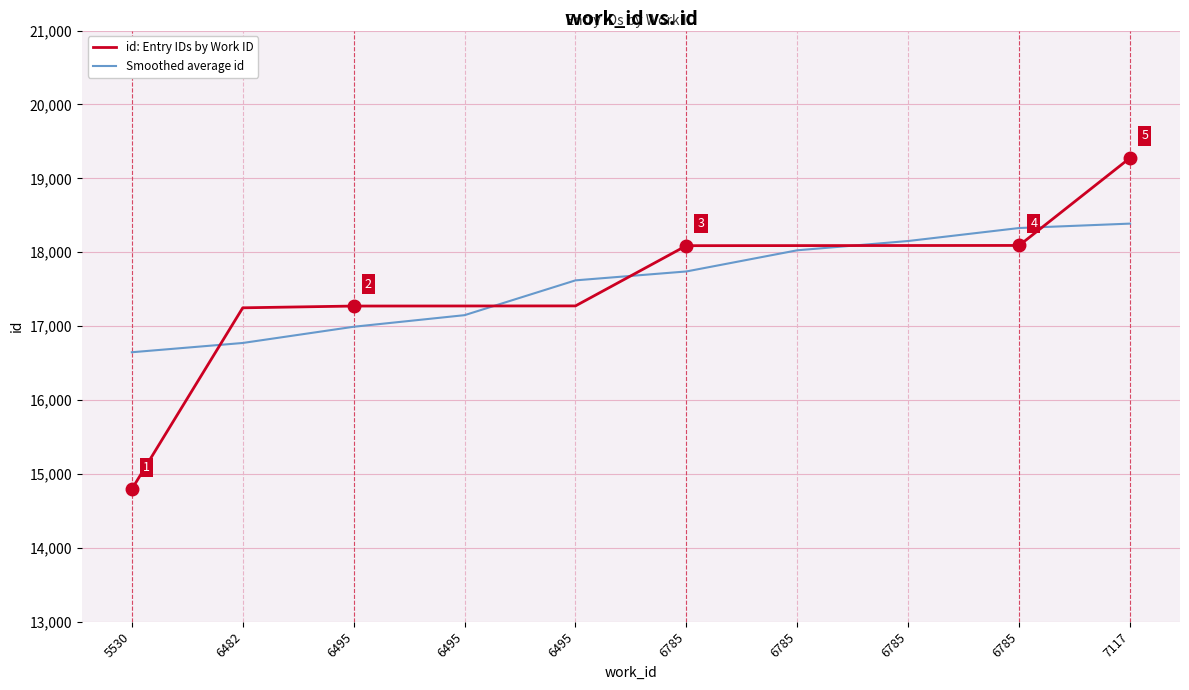

After their last crossing, which series has the higher values: id: Entry IDs by Work ID or Smoothed average id?

id: Entry IDs by Work ID